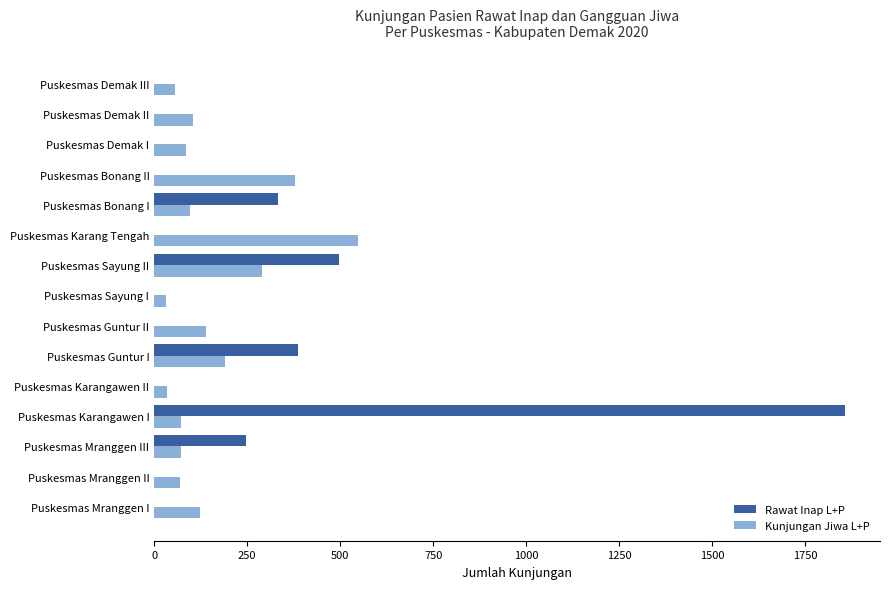

At which category is the sum across all series the highest?

Puskesmas Karangawen I